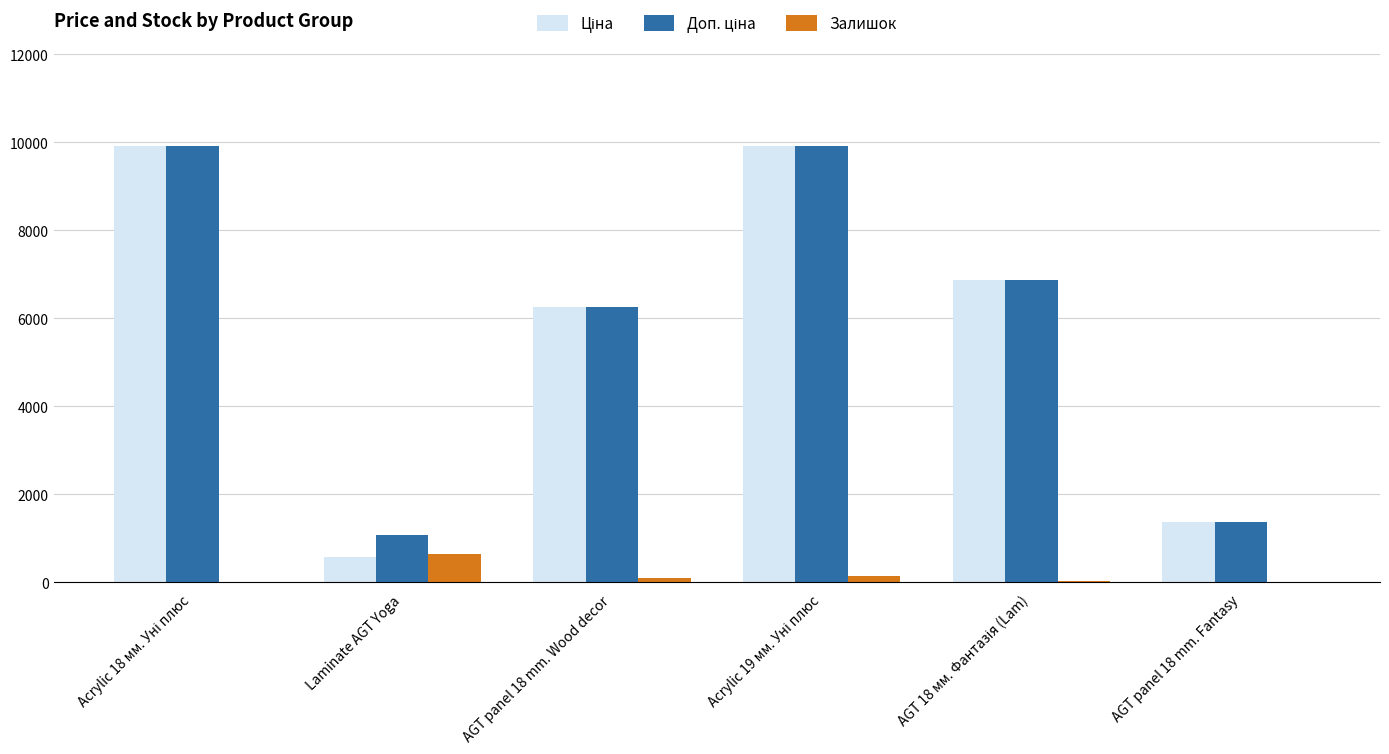

What is the approximate value of Залишок at Laminate AGT Yoga?

649.0